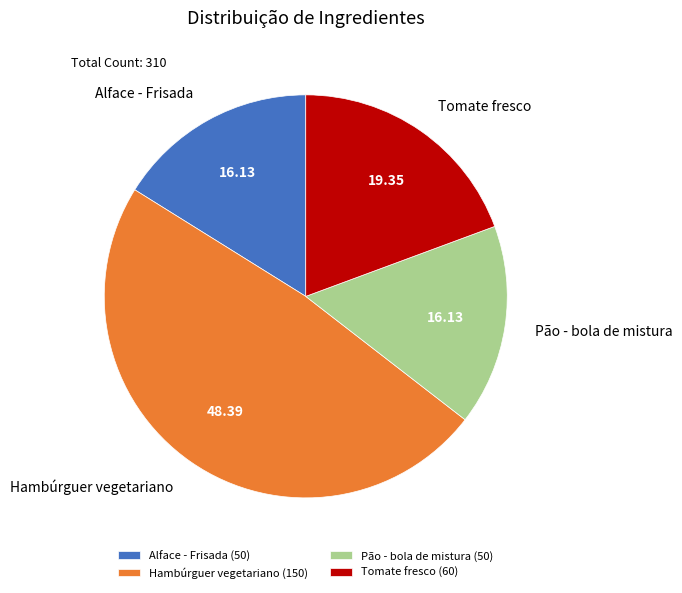

Combined, do Hambúrguer vegetariano and Pão - bola de mistura account for over 50%?

Yes